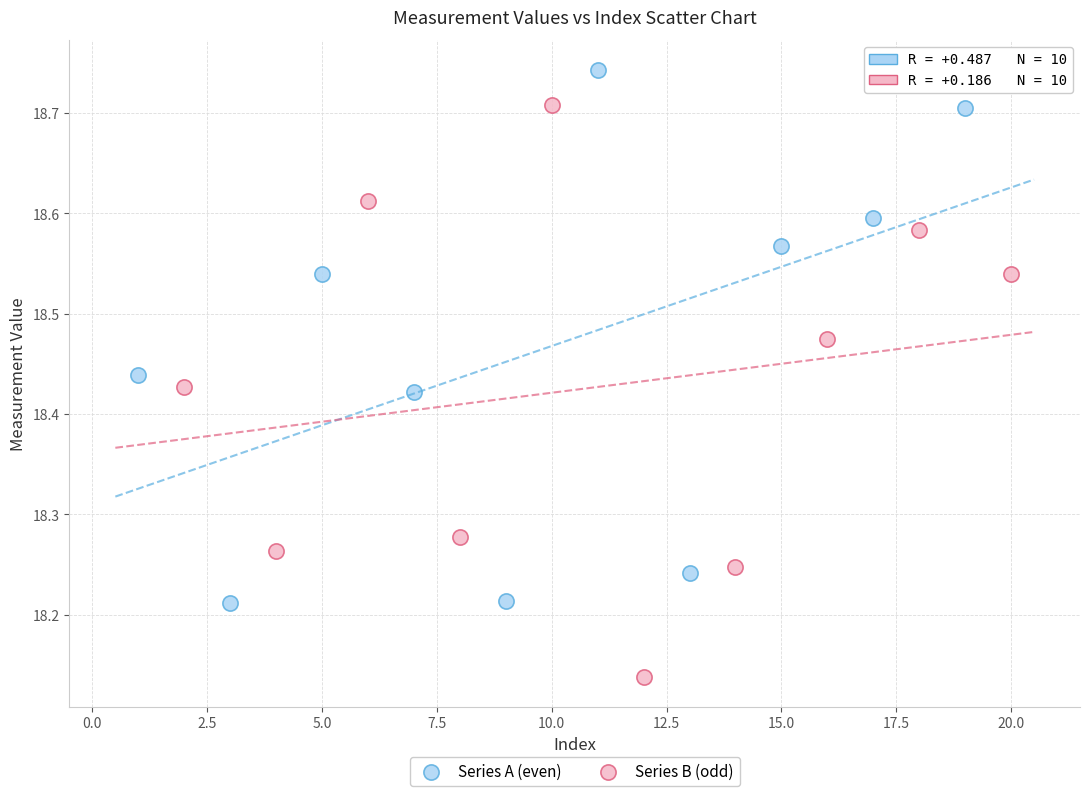

Which series contains the lowest Y value?

Series B (odd)